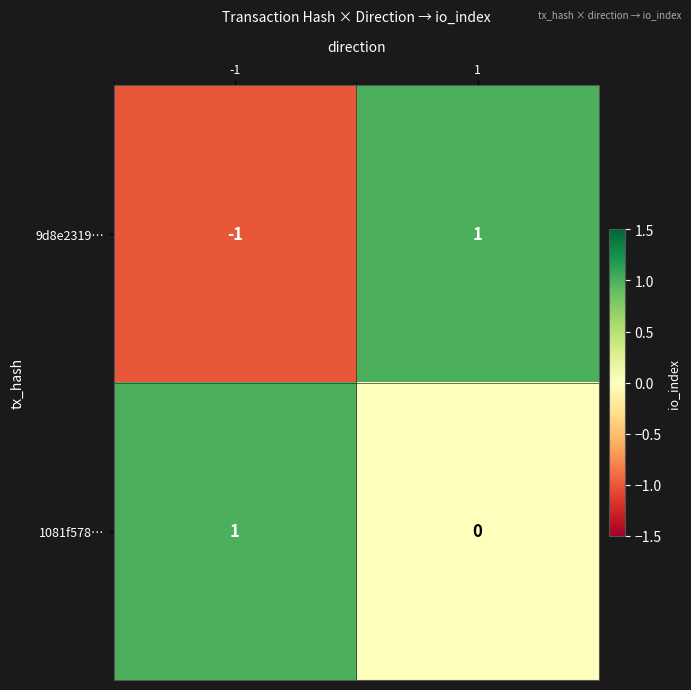

The 9d8e2319… series shows 1 at 1. True or false?

True